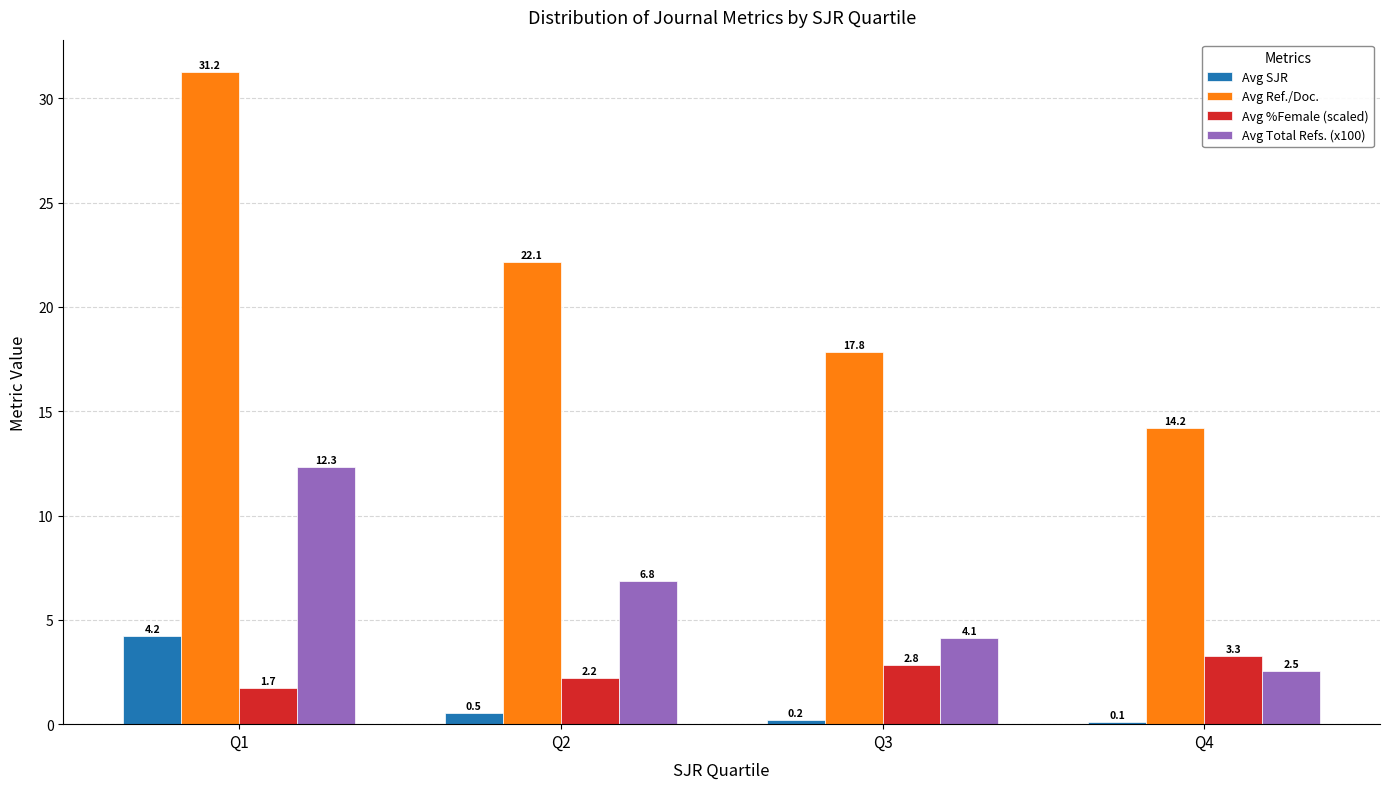

What is the average value of the Avg %Female (scaled) series?

2.5